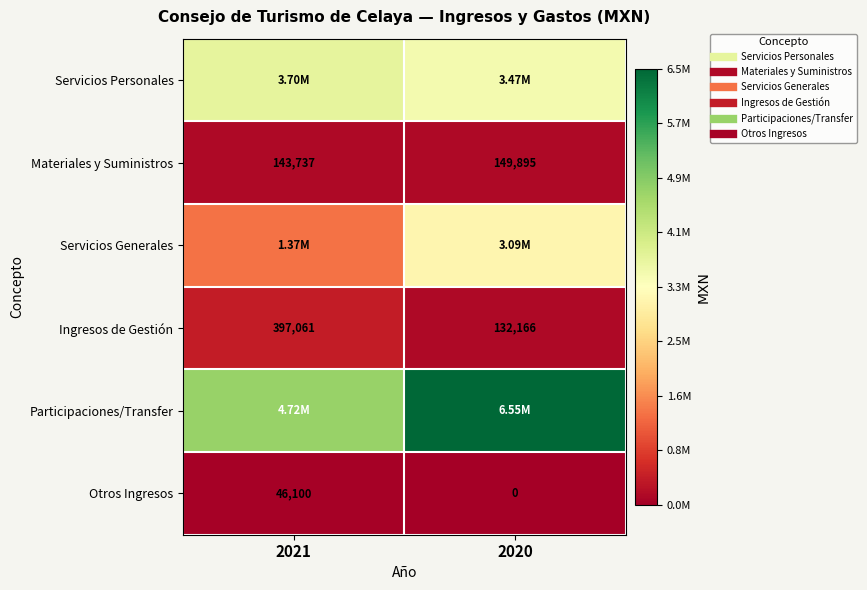

Rank the series at 2021 from highest to lowest value.

Participaciones/Transfer, Servicios Personales, Servicios Generales, Ingresos de Gestión, Materiales y Suministros, Otros Ingresos